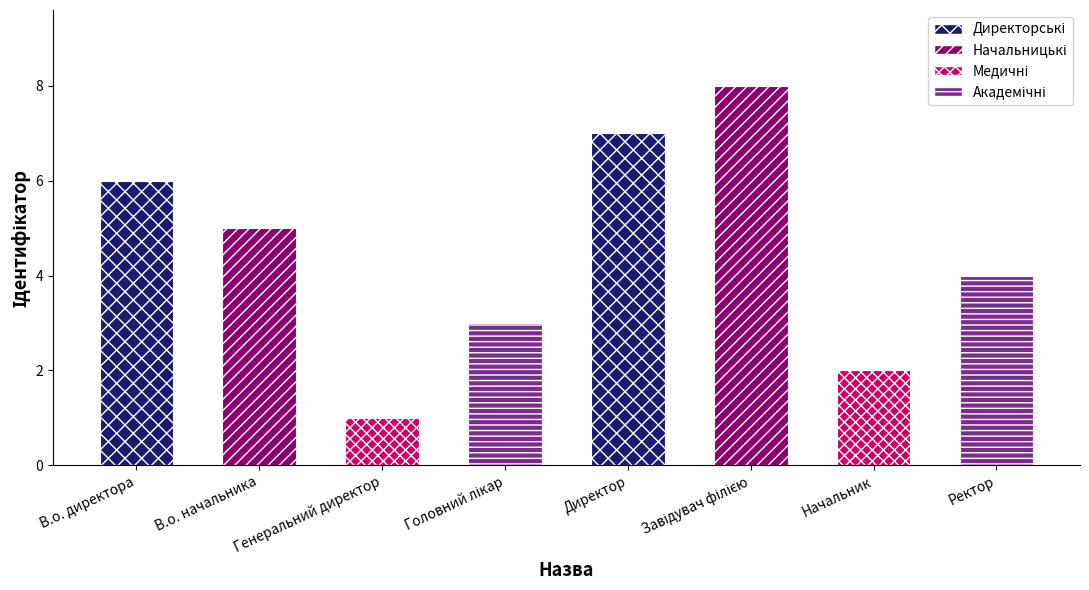

What is the sum of all values?

36